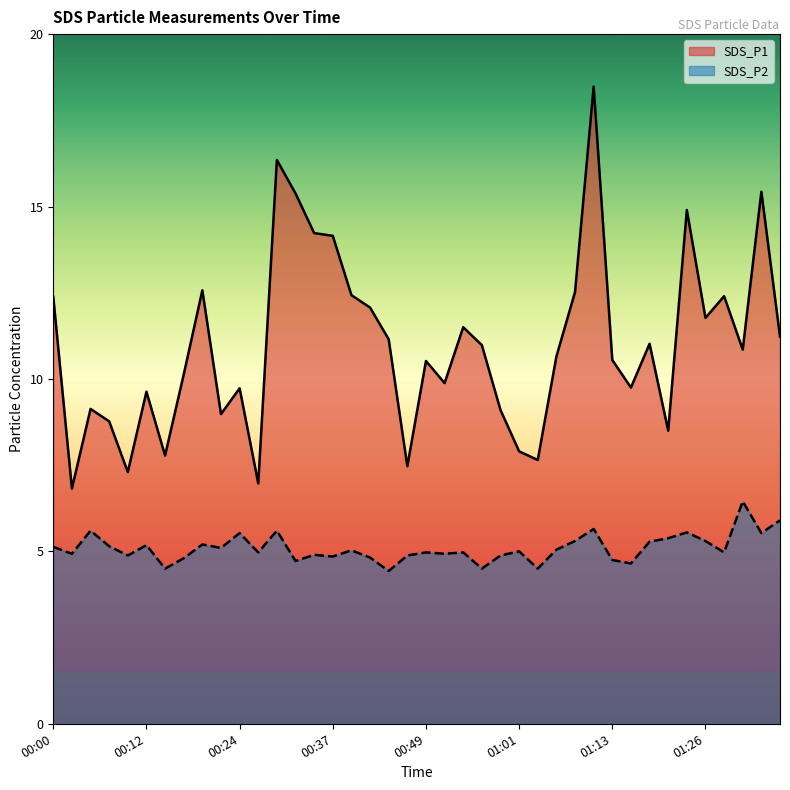

Which has a higher value, 00:56 or 00:10?

00:56